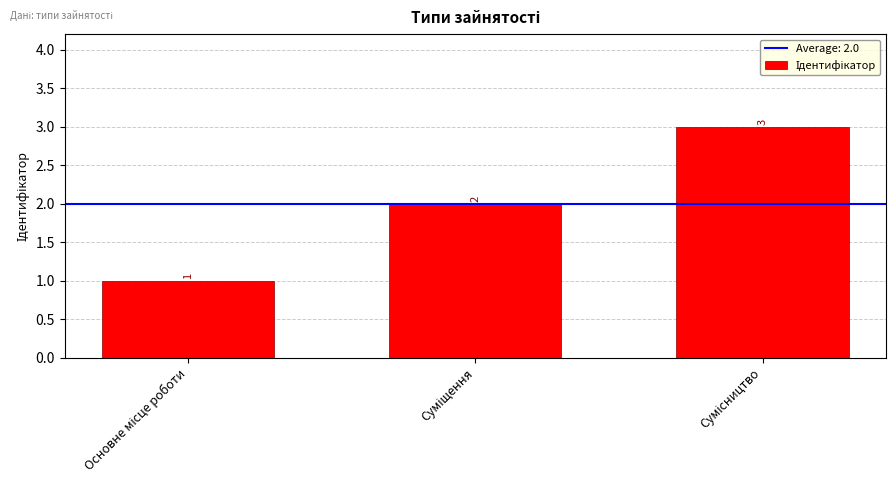

What is the value of the 3rd bar from the left?

3